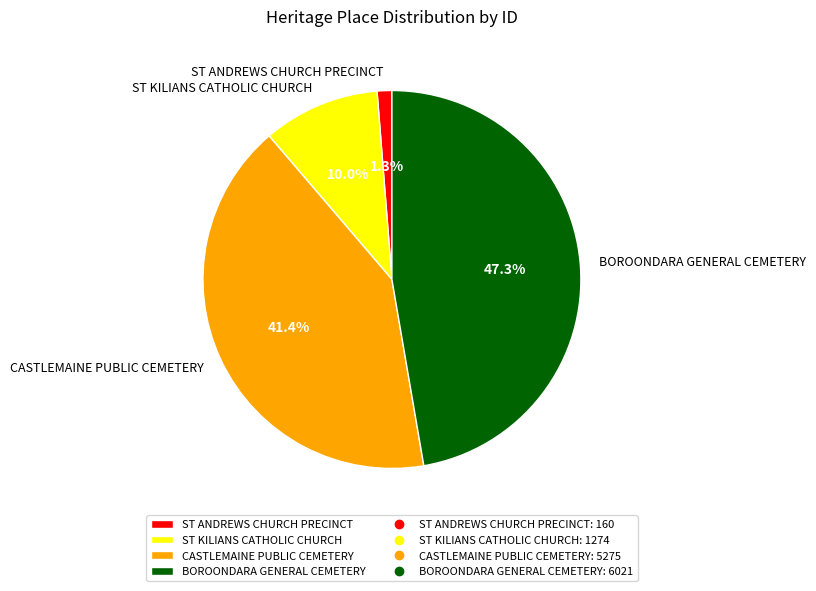

Does CASTLEMAINE PUBLIC CEMETERY represent more than half of the total?

No